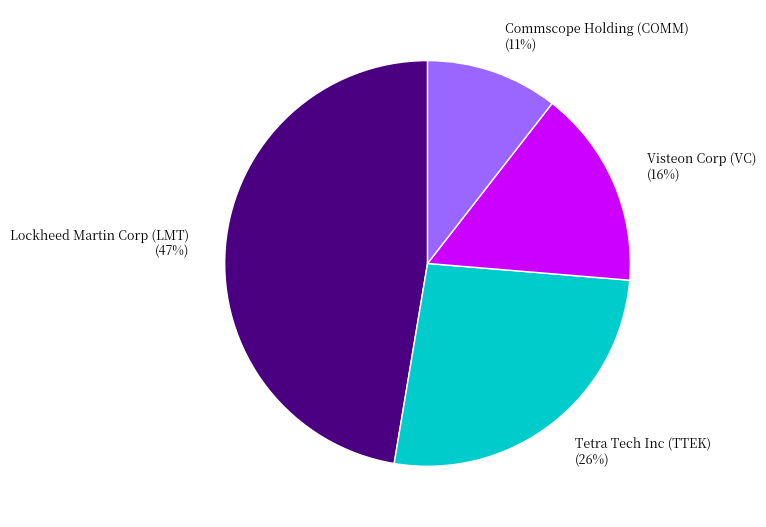

To the nearest percent, what is the average slice percentage?

25%